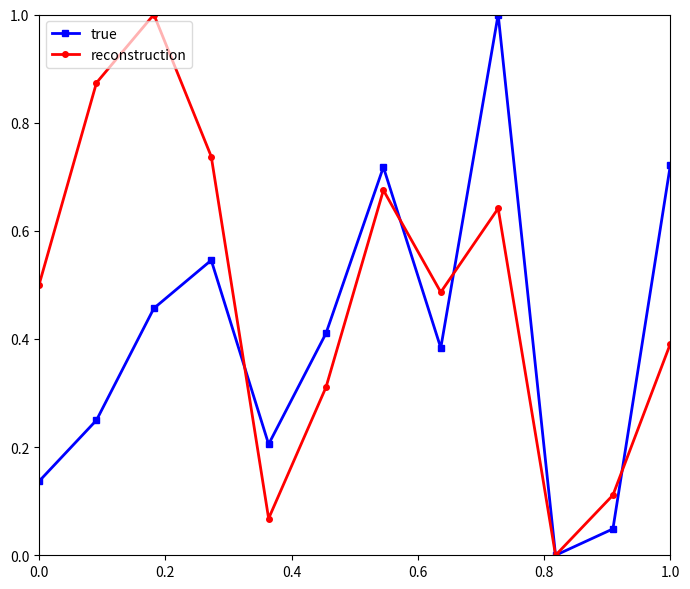

How many interior local valleys does the true series have?

3